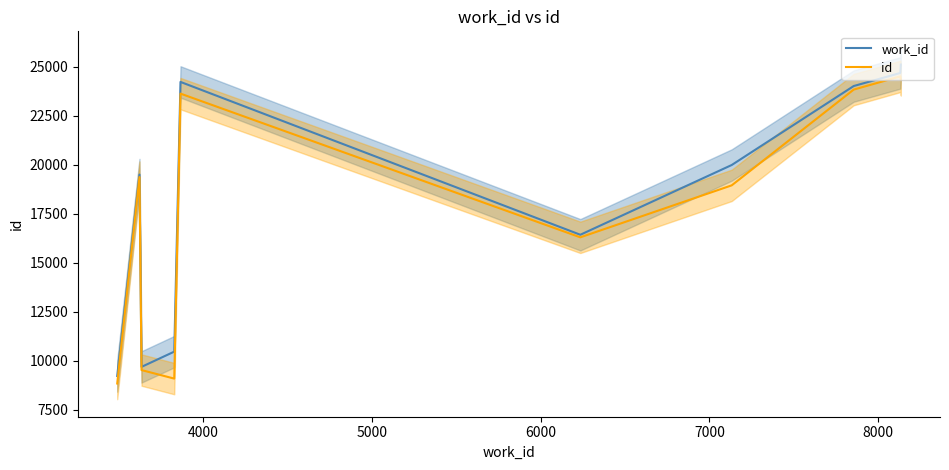

What is the minimum value for work_id?

9229.7